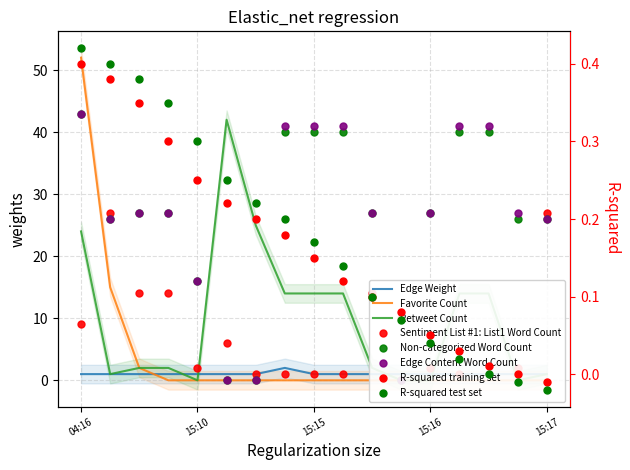

At which category is the sum across all series the highest?

04:16